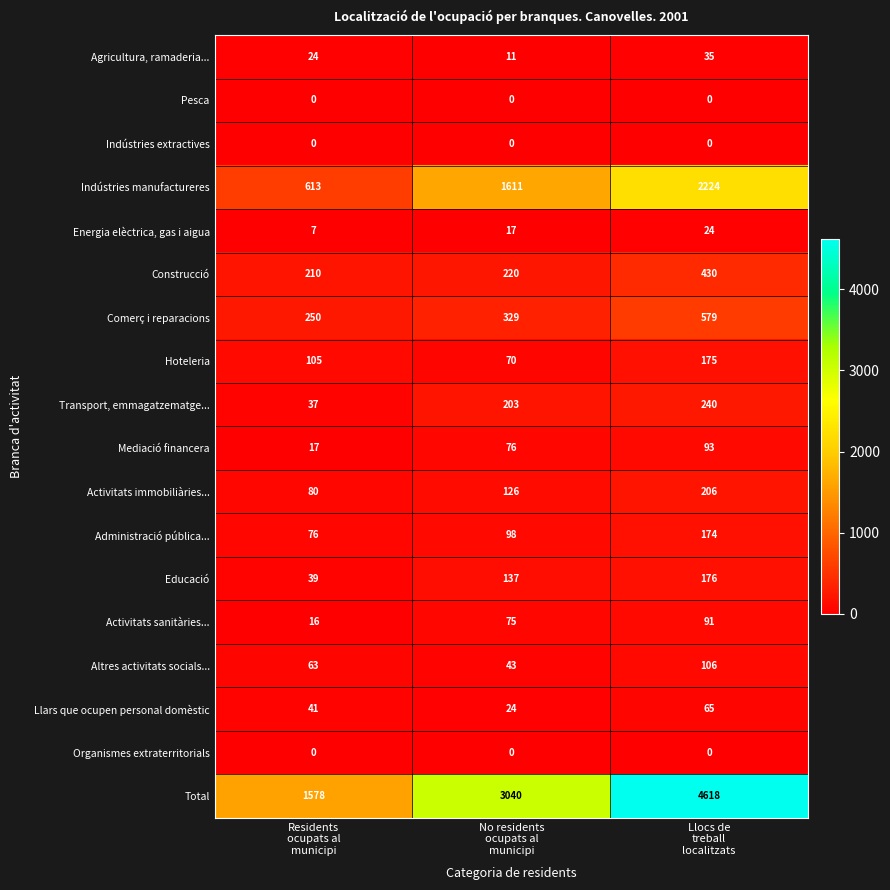

What is the greatest value displayed?

4618